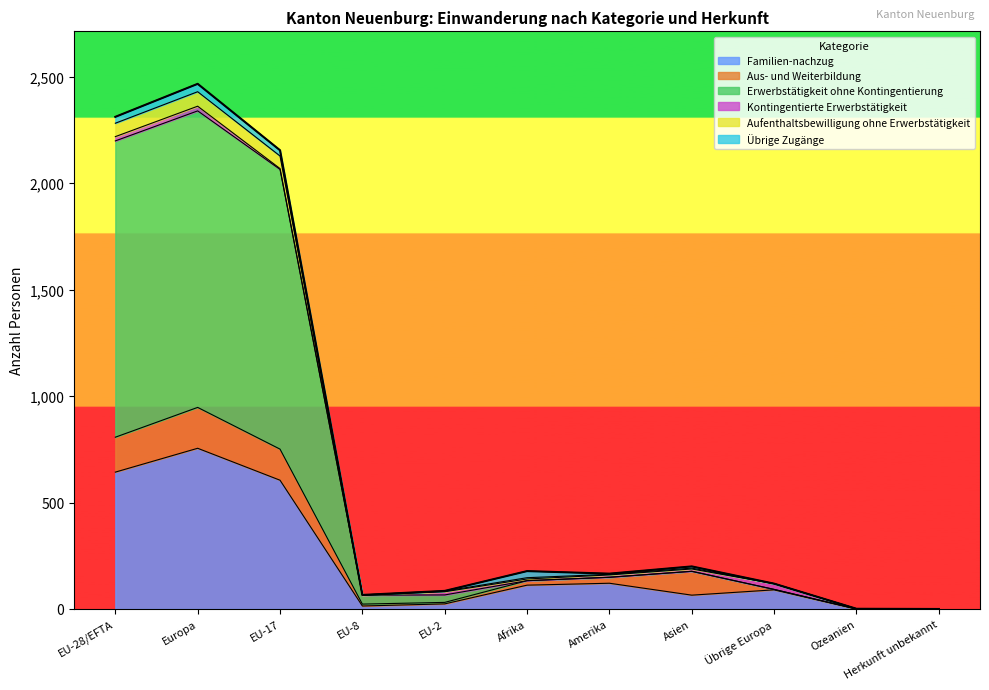

What is the highest value of the Familien-nachzug series?

755